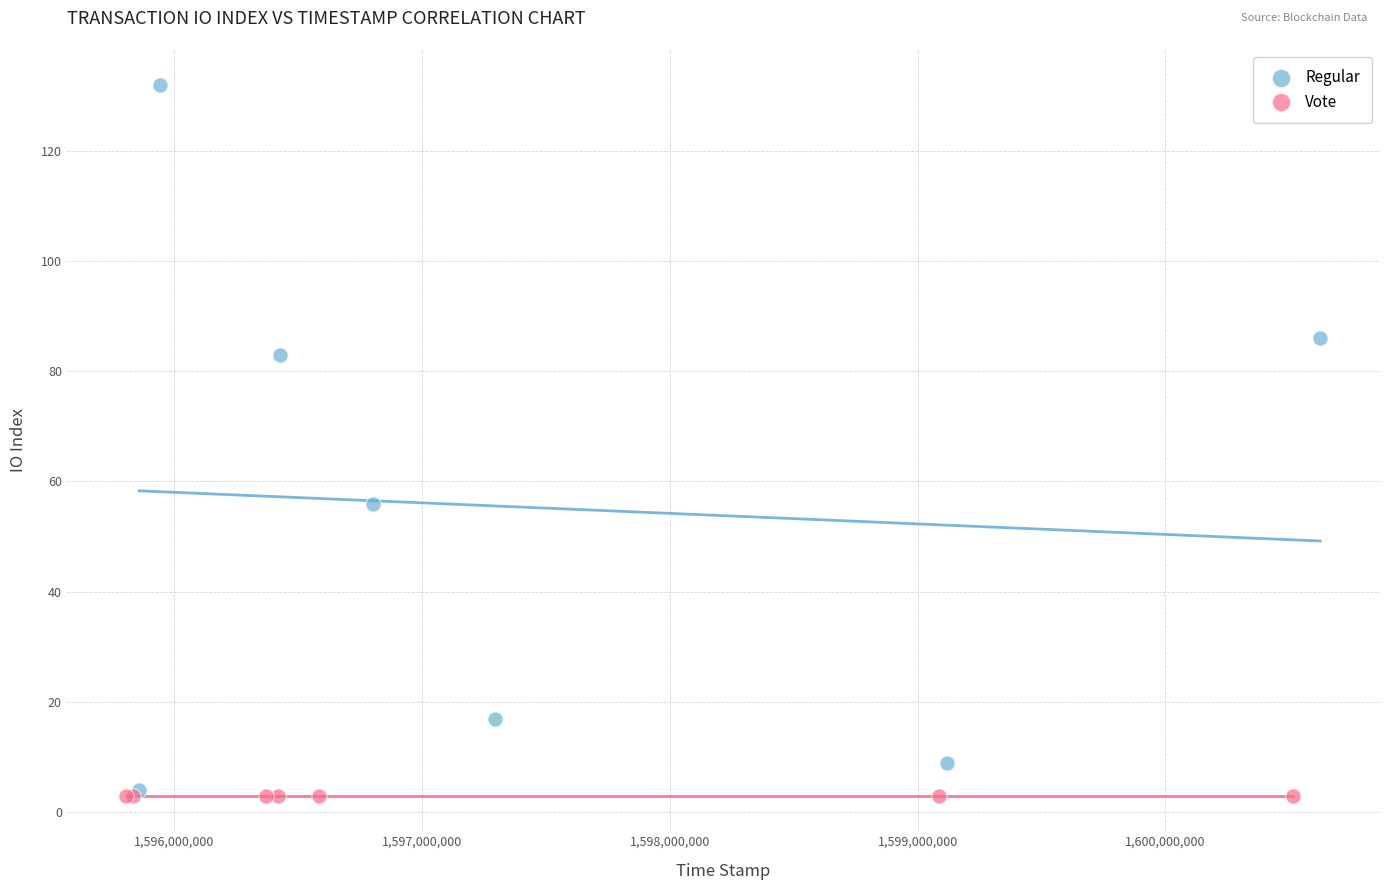

Which series contains the highest Y value?

Regular